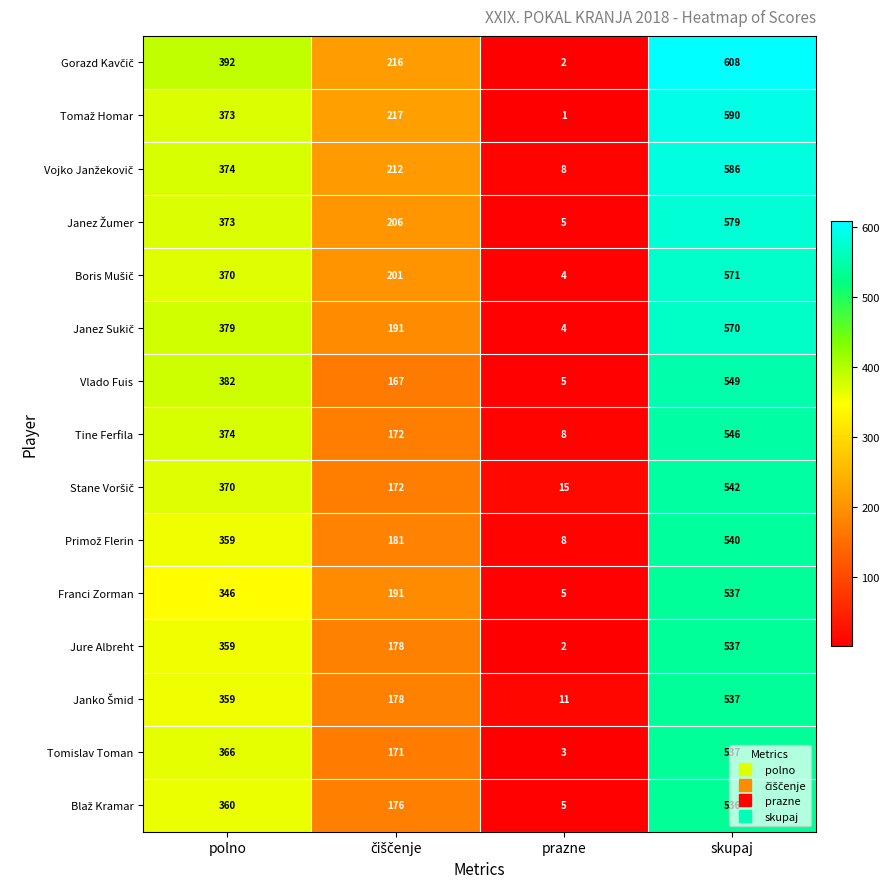

The Tomislav Toman series shows 5 at prazne. True or false?

False